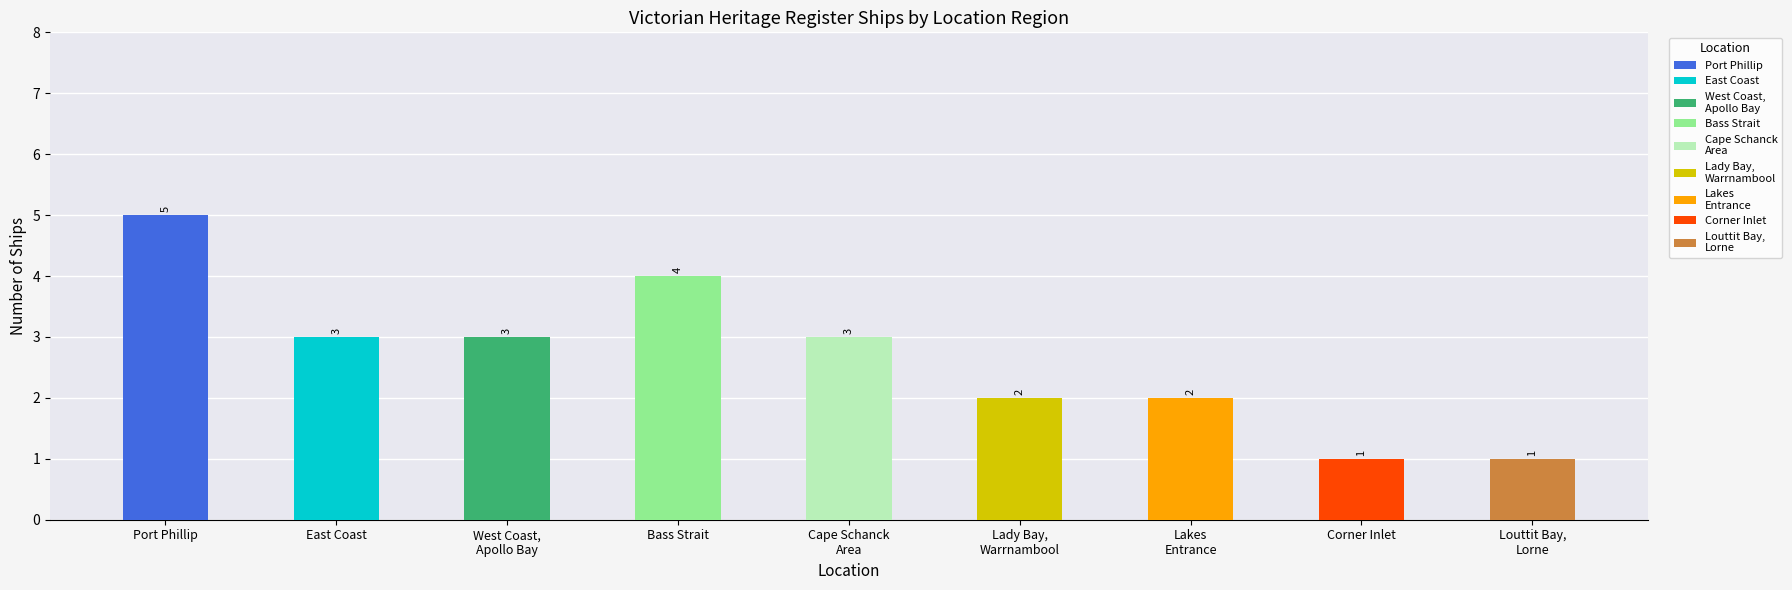

Reading left to right, what are all the values shown in this chart?

5	3	3	4	3	2	2	1	1